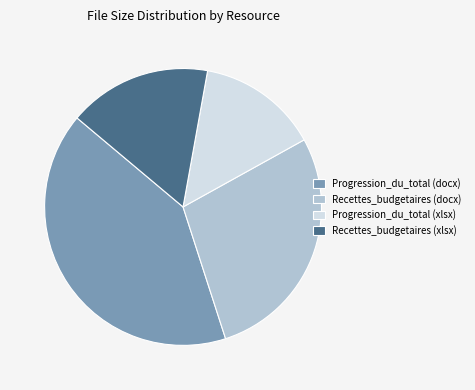

Approximately how many times larger is the value at Progression_du_total (xlsx) compared to Progression_du_total (docx)?

0.3